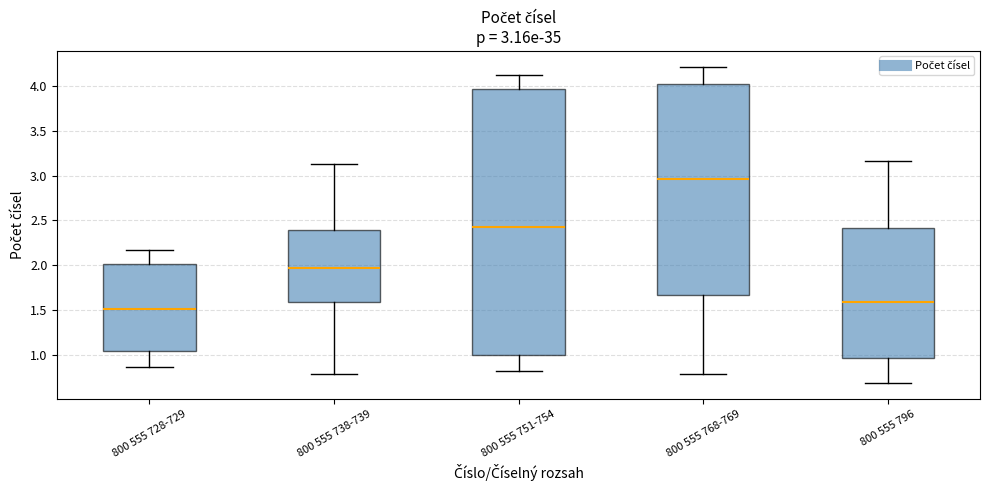

Which box has the highest median line?

800 555 768-769